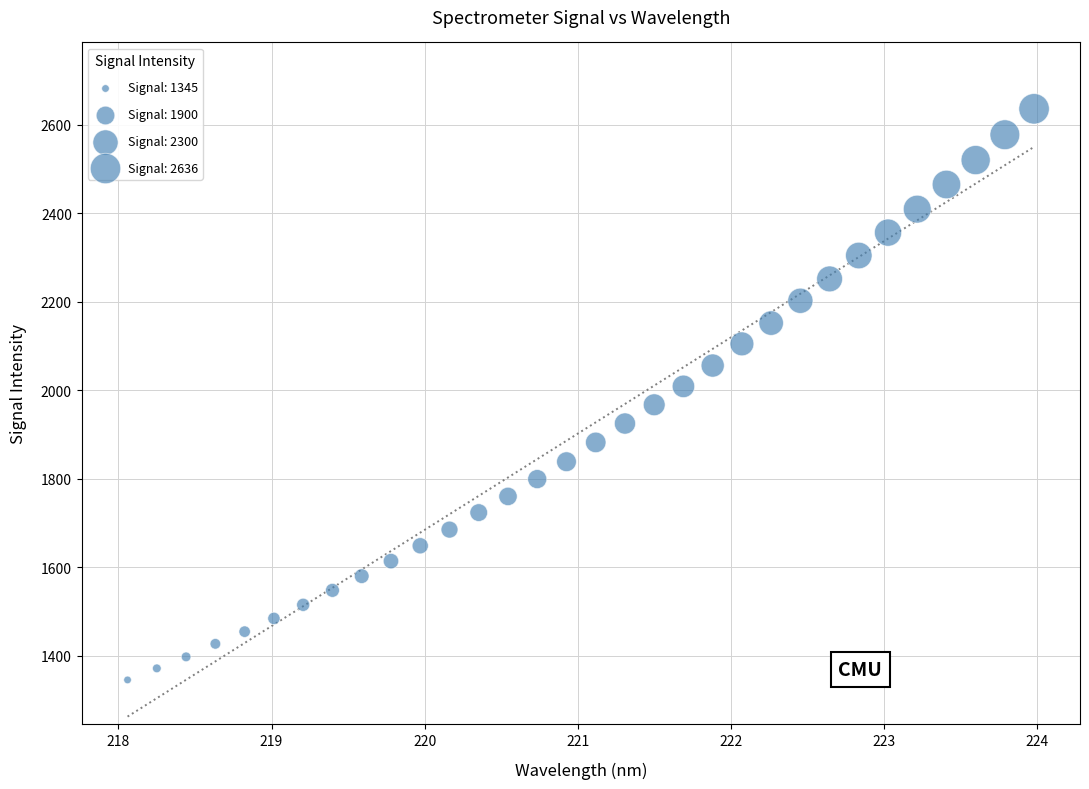

What is the range of Y values (max minus min)?

1290.5